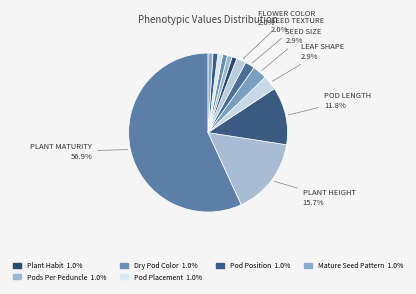

Does any single category account for the majority?

Yes